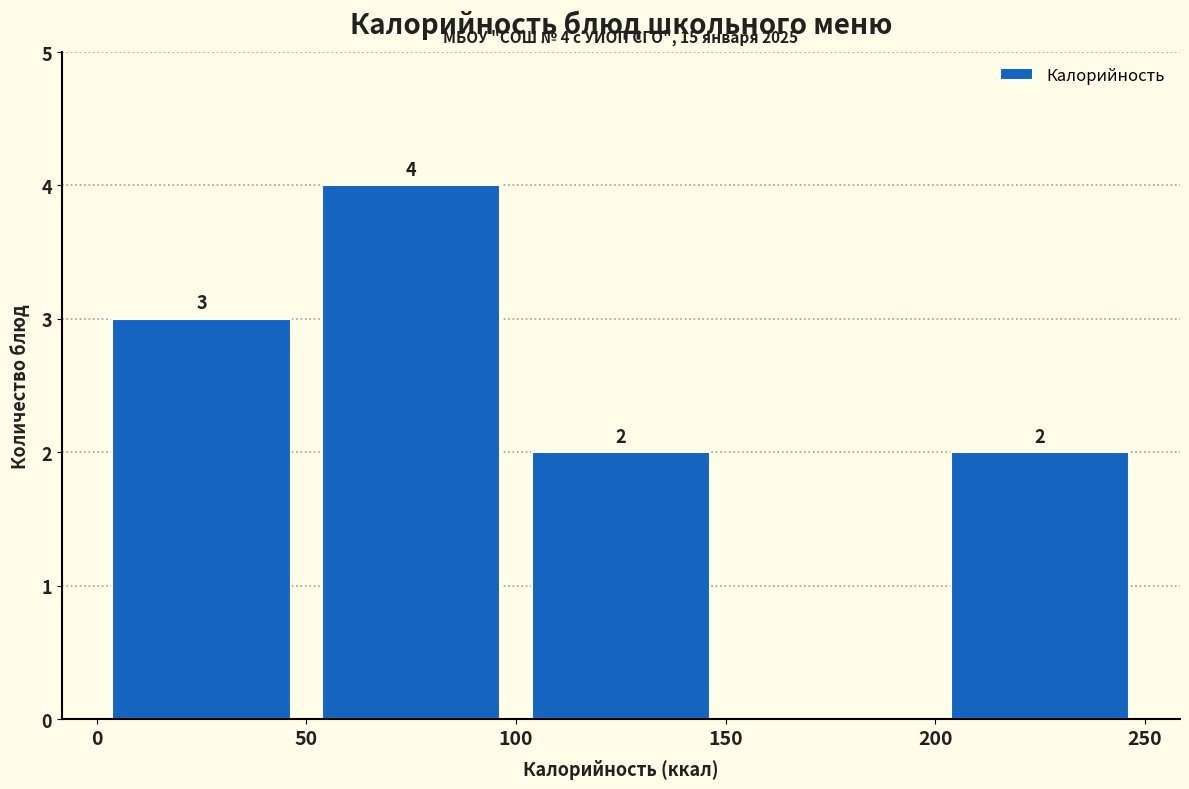

Over which range of the x-axis is the bar tallest?

50 to 100